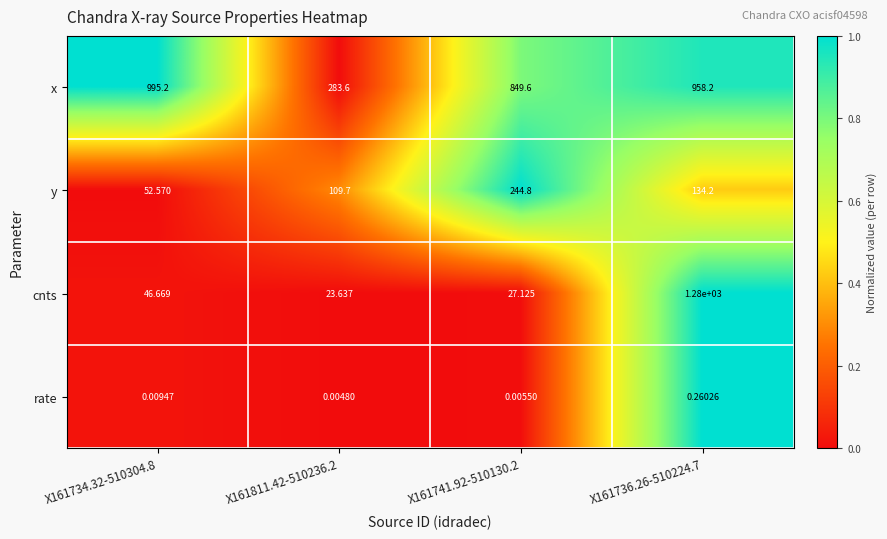

Rank the series by their average value, from highest to lowest.

x, cnts, y, rate